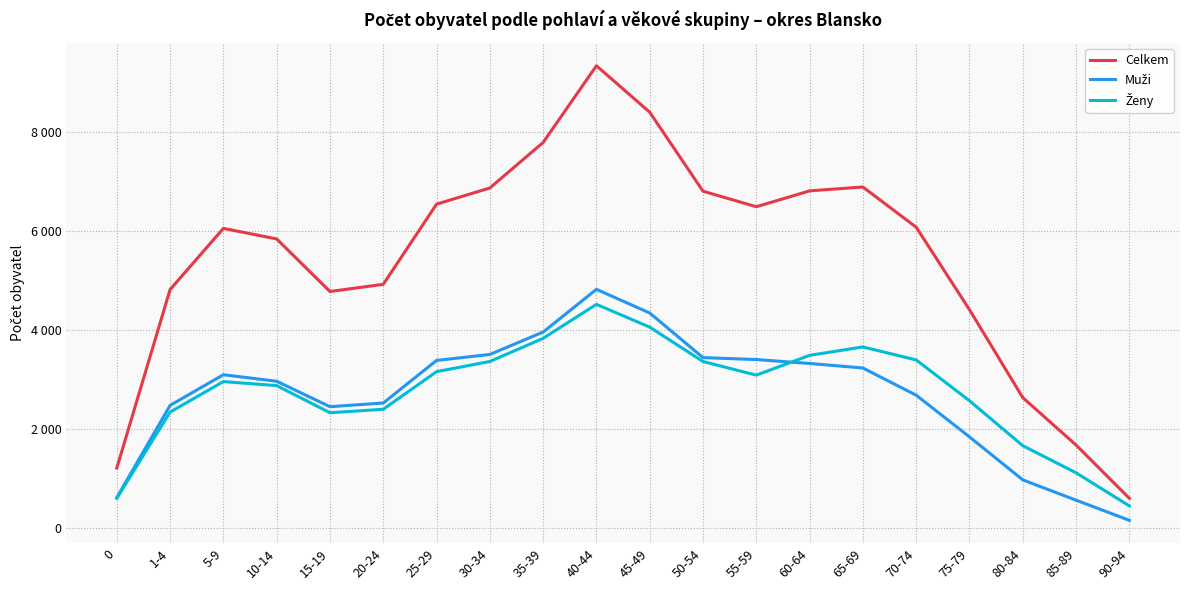

Reading left to right, extract all data points from this chart.

Celkem: 0=1211	1-4=4821	5-9=6057	10-14=5844	15-19=4781	20-24=4926	25-29=6547	30-34=6874	35-39=7795	40-44=9346	45-49=8406	50-54=6809	55-59=6495	60-64=6816	65-69=6894	70-74=6081	75-79=4413	80-84=2635	85-89=1676	90-94=599
Muži: 0=612	1-4=2478	5-9=3098	10-14=2966	15-19=2452	20-24=2526	25-29=3387	30-34=3508	35-39=3961	40-44=4825	45-49=4346	50-54=3444	55-59=3405	60-64=3326	65-69=3234	70-74=2684	75-79=1841	80-84=972	85-89=561	90-94=154
Ženy: 0=599	1-4=2343	5-9=2959	10-14=2878	15-19=2329	20-24=2400	25-29=3160	30-34=3366	35-39=3834	40-44=4521	45-49=4060	50-54=3365	55-59=3090	60-64=3490	65-69=3660	70-74=3397	75-79=2572	80-84=1663	85-89=1115	90-94=445